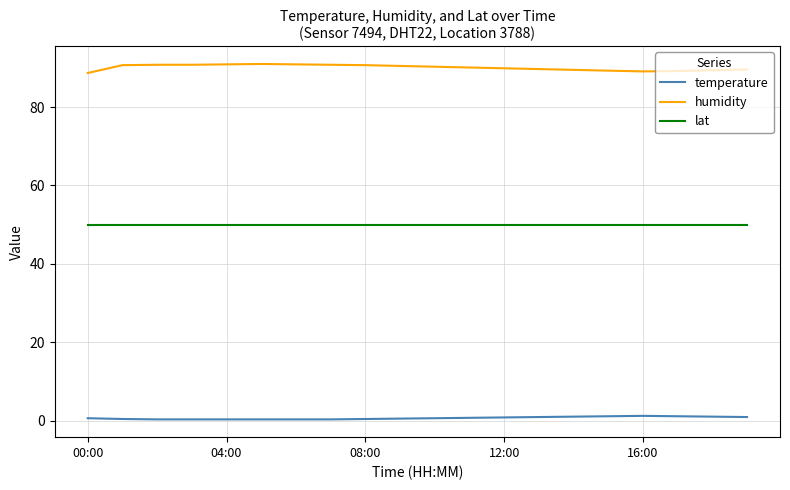

Count the number of categories in the chart.

20